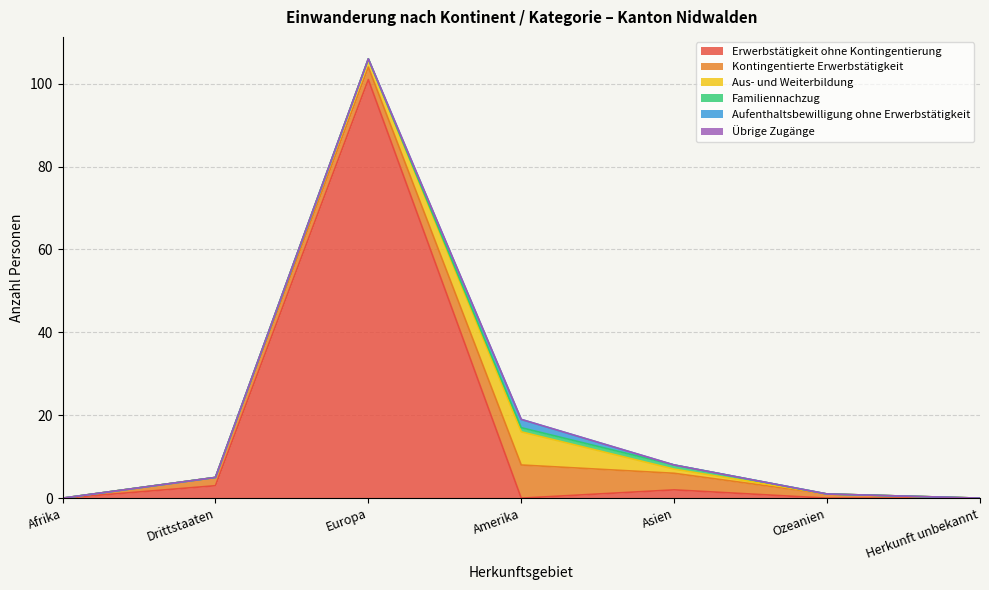

Where is the first local minimum for Erwerbstätigkeit ohne Kontingentierung?

Amerika